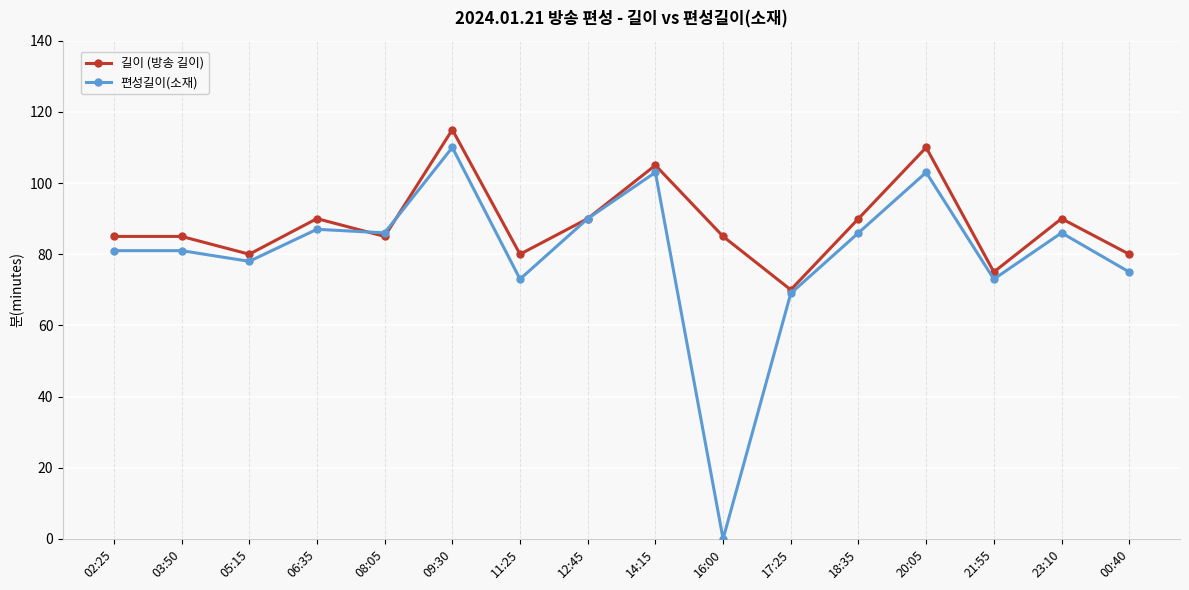

The 편성길이(소재) series shows 16 at 00:40. True or false?

False